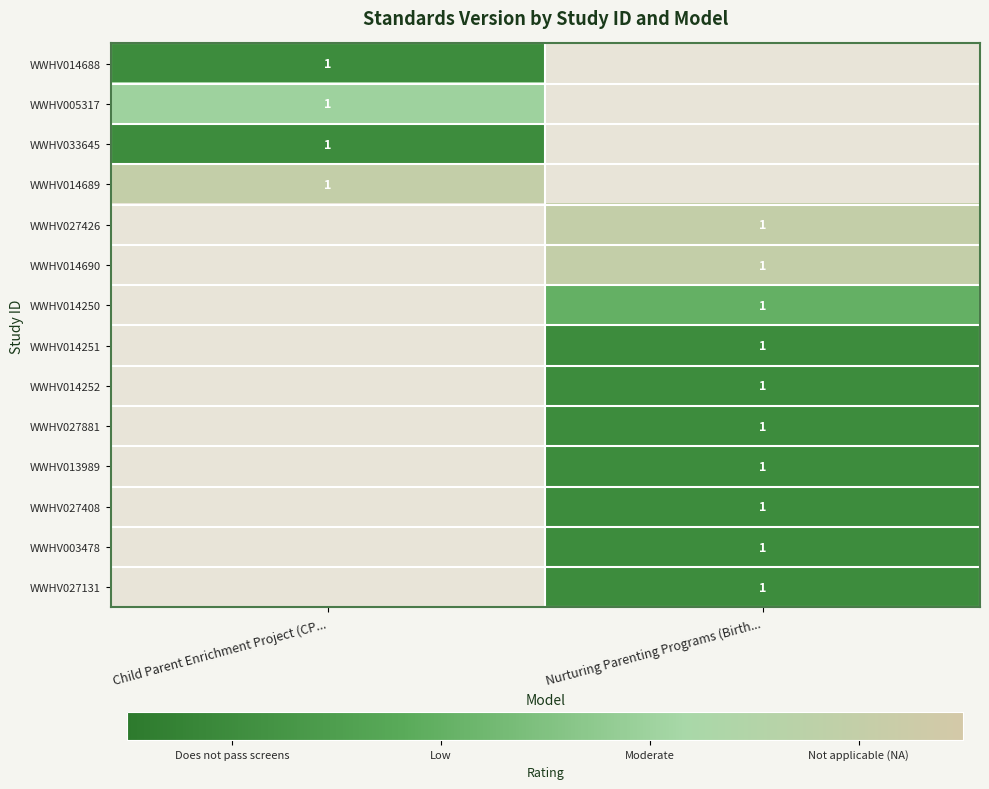

Rank the series at Nurturing Parenting Programs (Birth... from highest to lowest value.

WWHV014688, WWHV005317, WWHV033645, WWHV014689, WWHV027426, WWHV014690, WWHV014250, WWHV014251, WWHV014252, WWHV027881, WWHV013989, WWHV027408, WWHV003478, WWHV027131